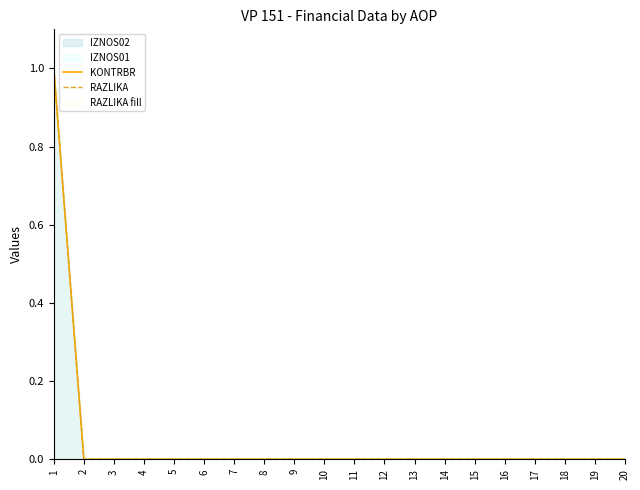

Reading left to right, list all the values displayed in this chart.

KONTRBR: 1=1	2=0	3=0	4=0	5=0	6=0	7=0	8=0	9=0	10=0	11=0	12=0	13=0	14=0	15=0	16=0	17=0	18=0	19=0	20=0
RAZLIKA: 1=1	2=0	3=0	4=0	5=0	6=0	7=0	8=0	9=0	10=0	11=0	12=0	13=0	14=0	15=0	16=0	17=0	18=0	19=0	20=0